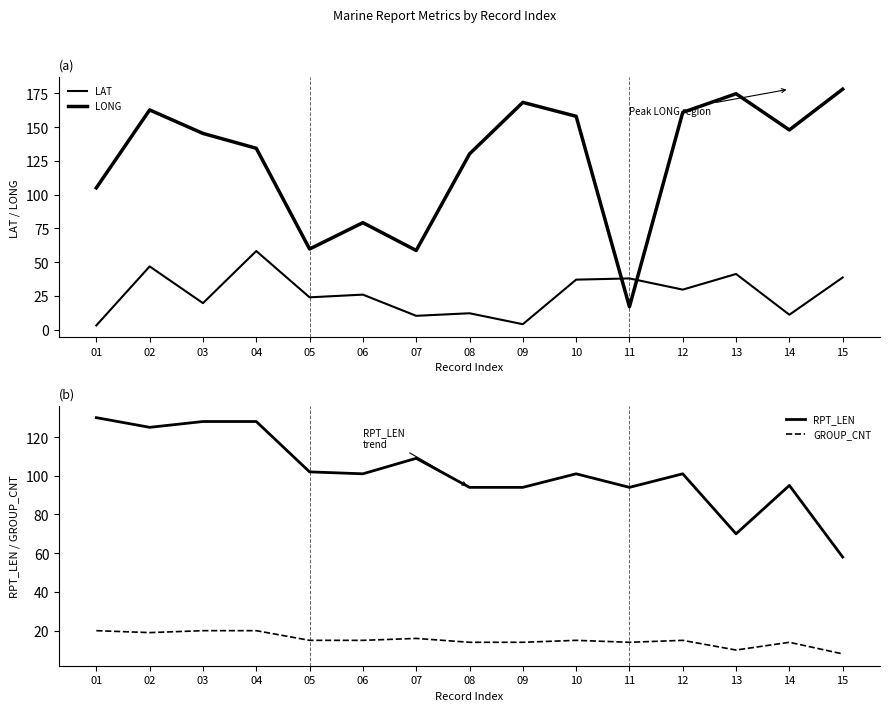

What is the value of the RPT_LEN point at the 6th from the left?

101.0